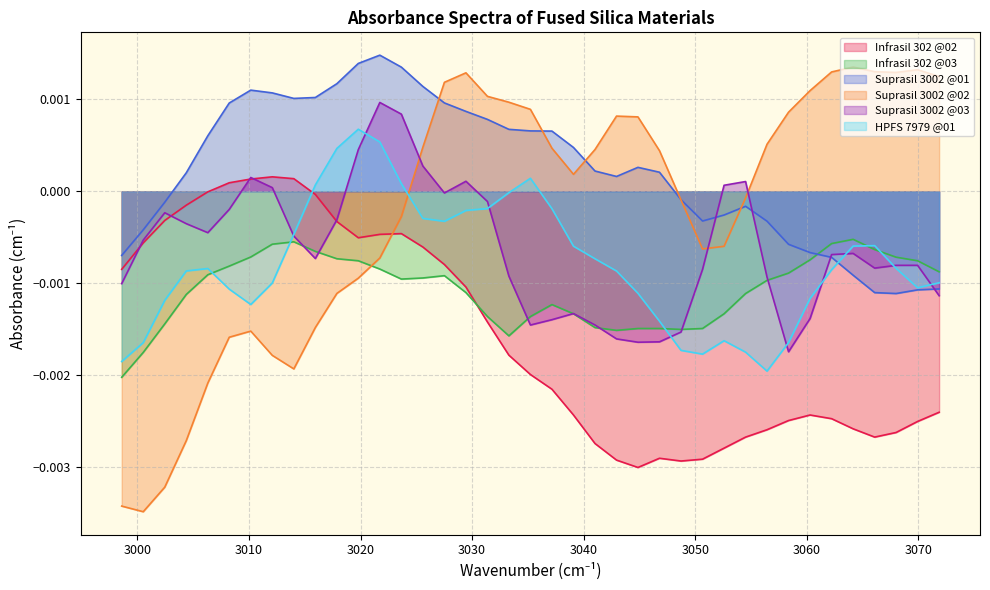

True or false: Suprasil 3002 @02 has more than 2 interior local peaks.

True